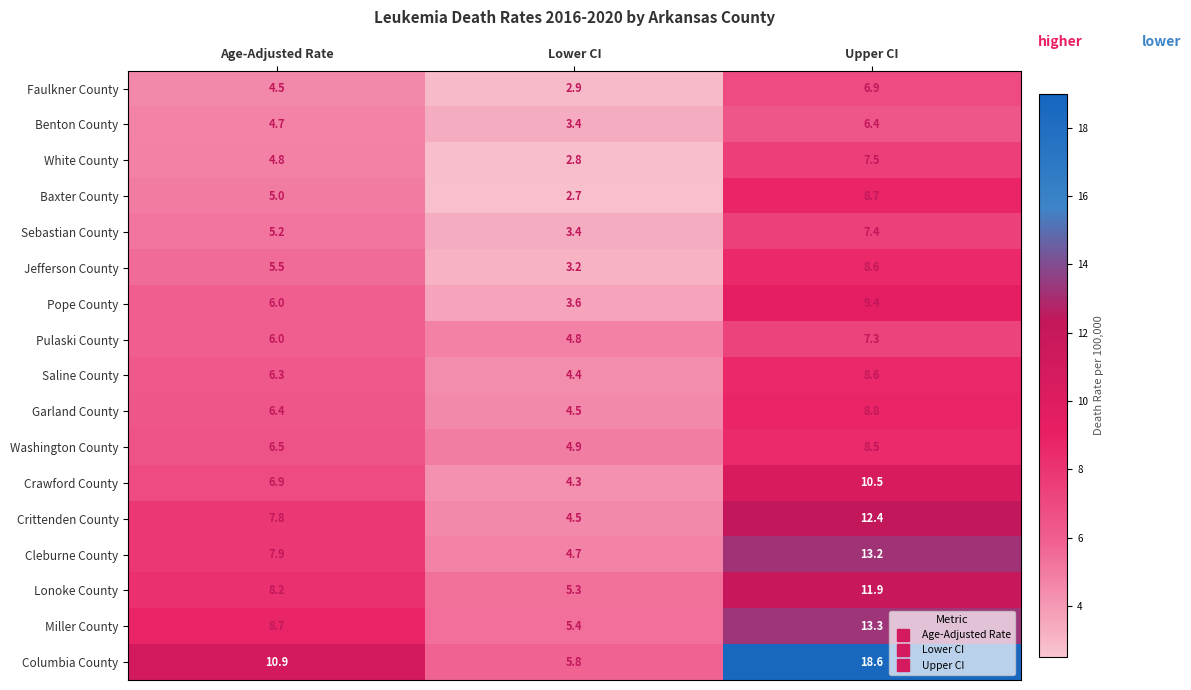

What is the difference between the maximum and minimum values in the Crittenden County series?

7.9